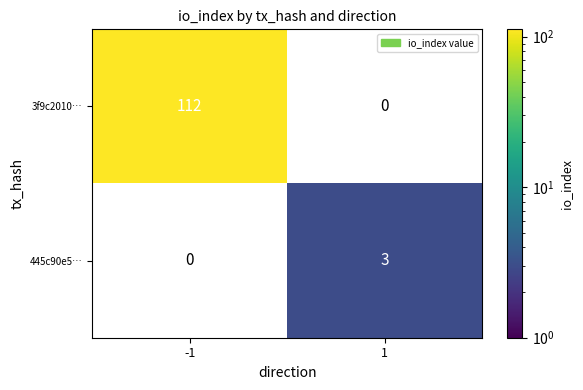

True or false: 445c90e5… has a value of 1 at 1.

False